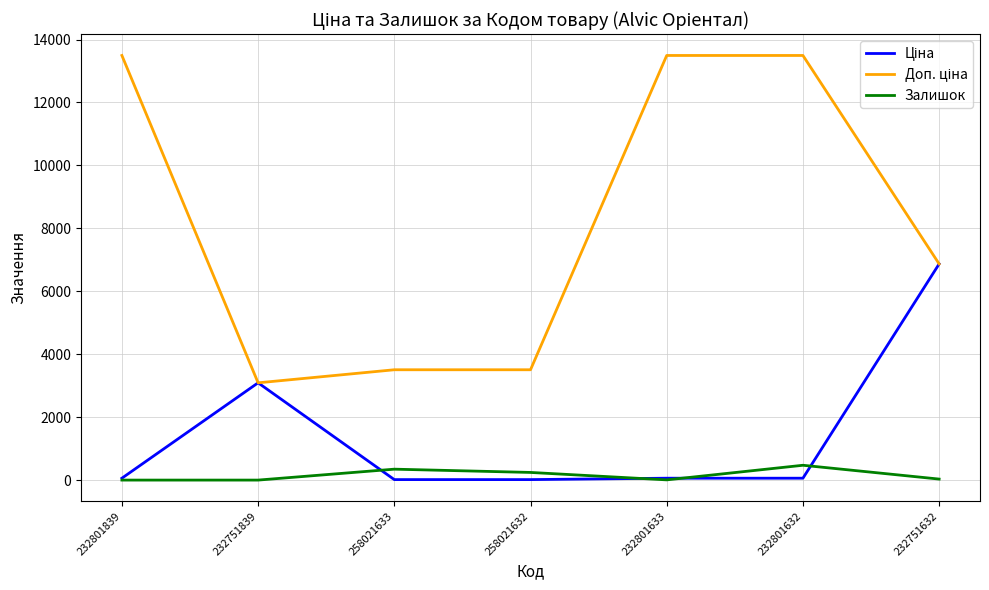

What is the difference between the highest and lowest values at 232751839?

3091.2